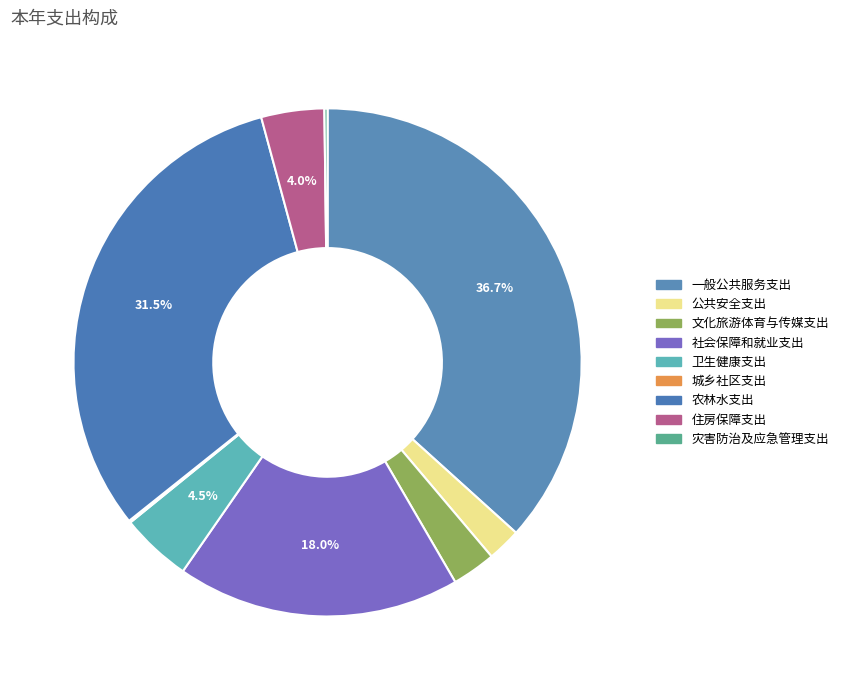

To the nearest percent, what is the difference between the 一般公共服务支出 and 社会保障和就业支出 slice percentages?

19%